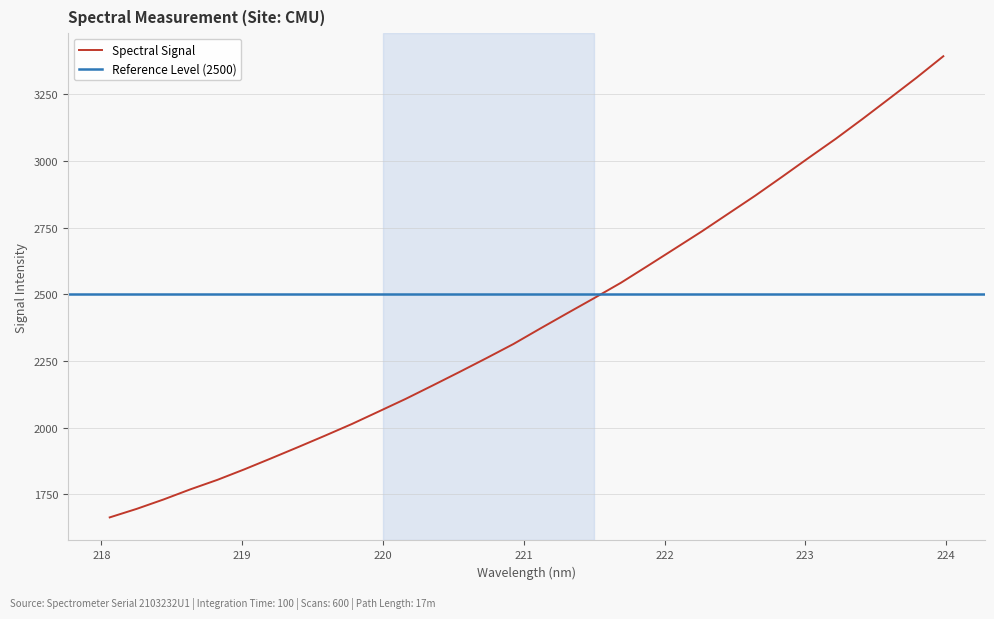

True or false: the data shows 441.4 at 218.0596.

False